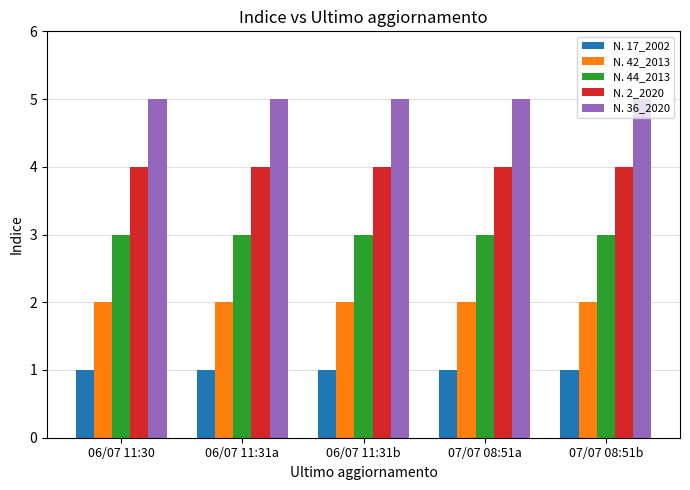

Is it true that N. 42_2013 equals 2 at 06/07 11:31a?

True